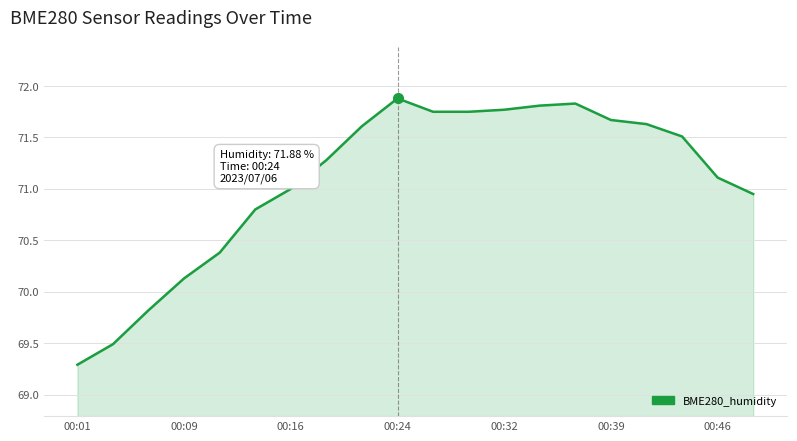

How many lines are shown in the chart?

1